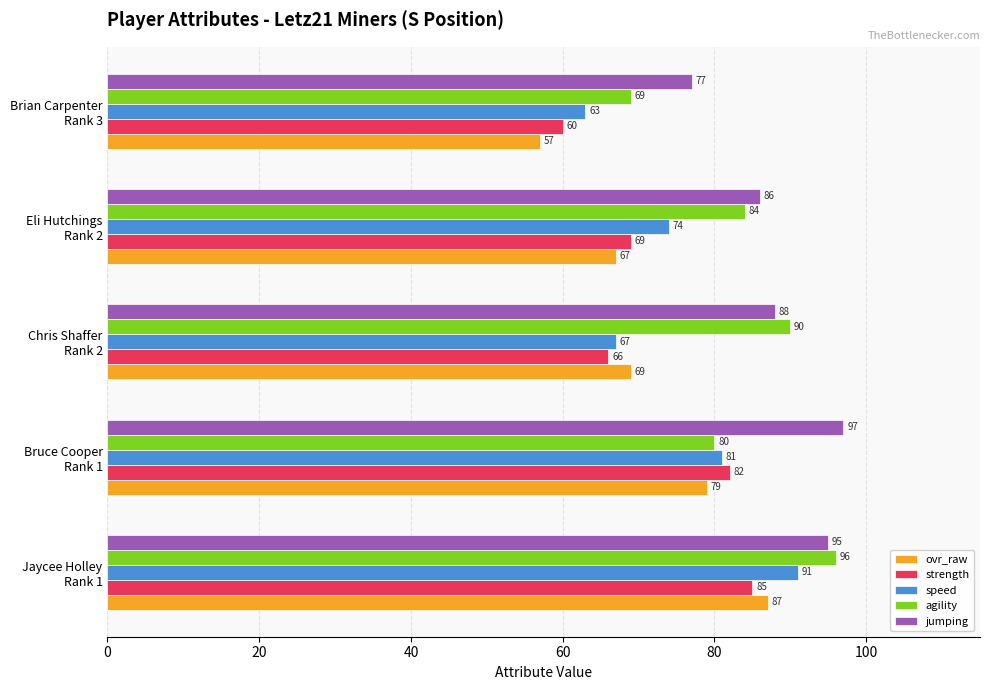

What is the difference between the maximum and second lowest values in the strength series?

19